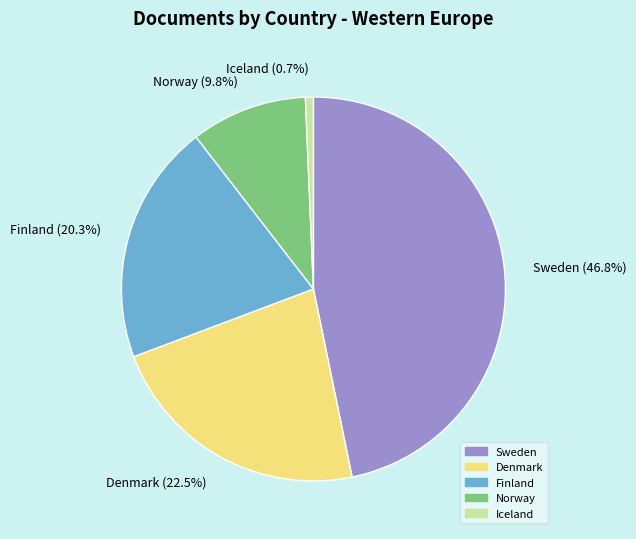

Combined, do Norway and Sweden account for over 50%?

Yes